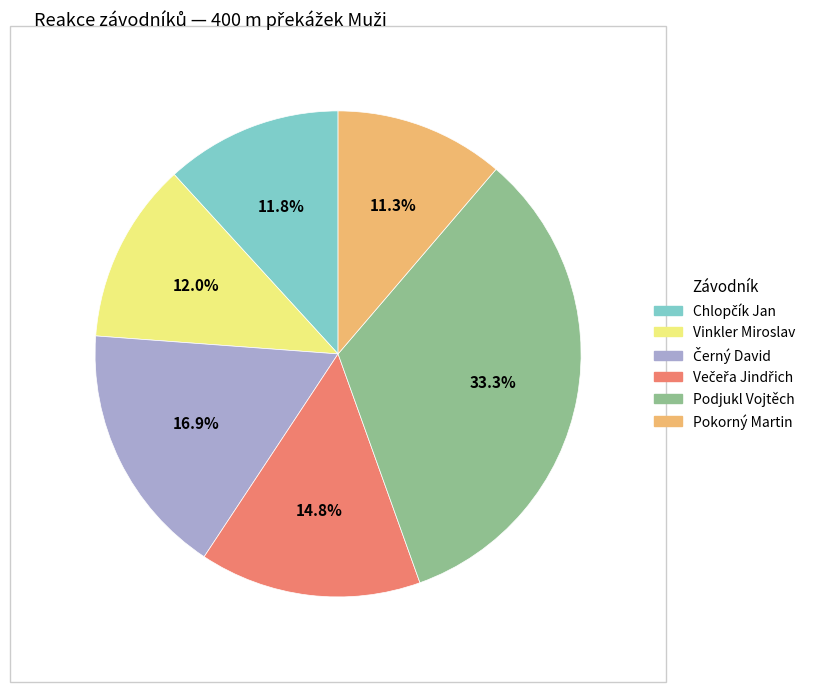

Is it true that Vinkler Miroslav is 1% of the pie?

False